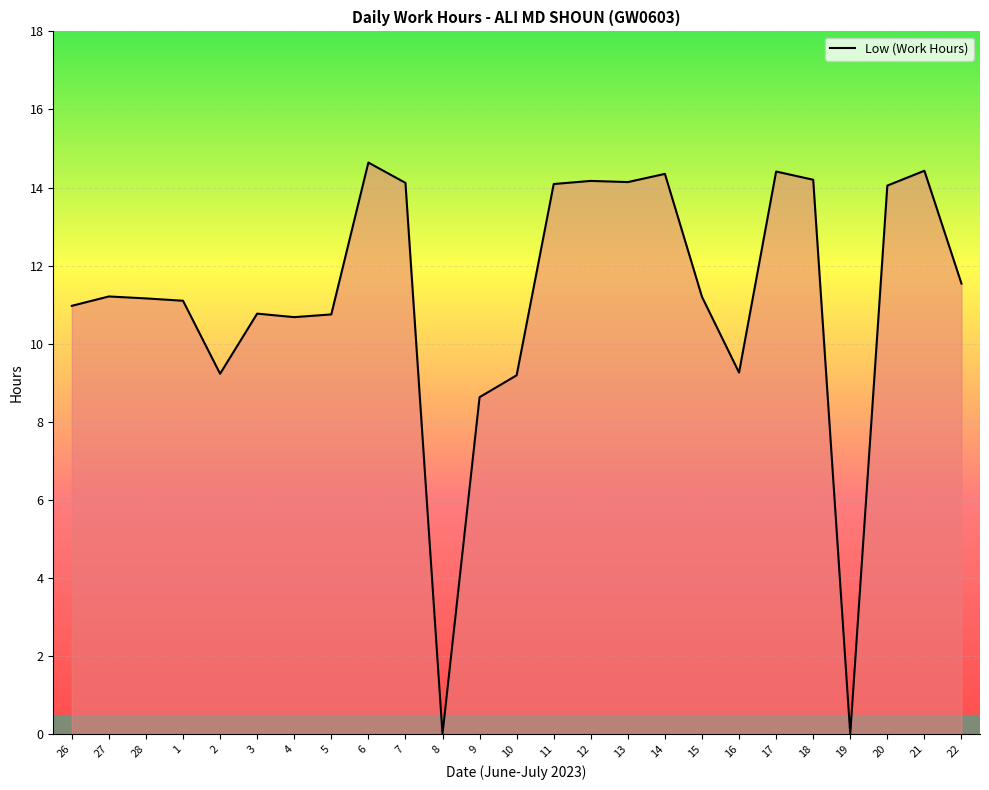

True or false: the data shows 0.0 at 19.

True